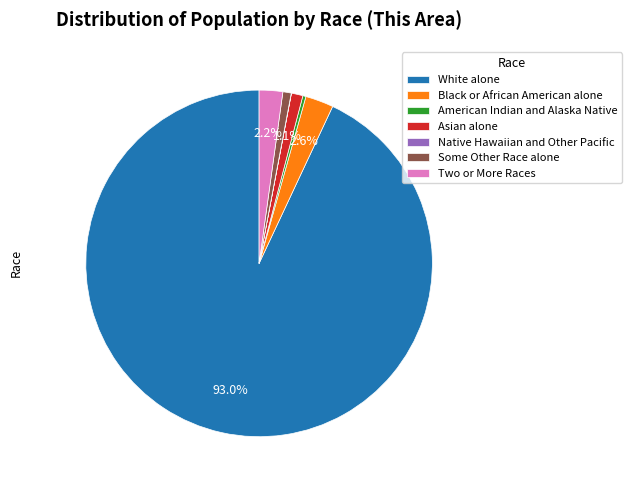

To the nearest percent, what percentage of the pie is Black or African American alone?

3%